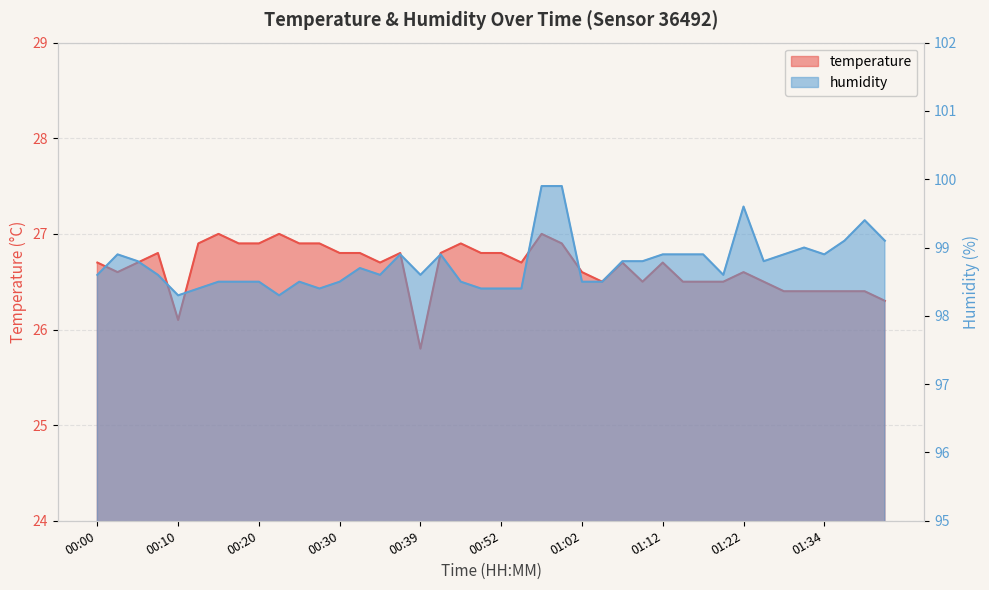

At how many categories does at least one series exceed 89?

40